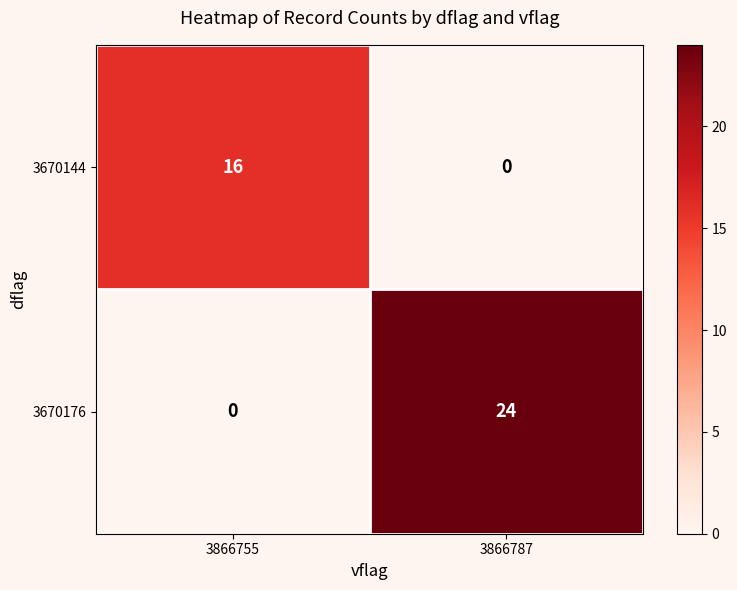

Which series has the largest range (max minus min)?

3670176